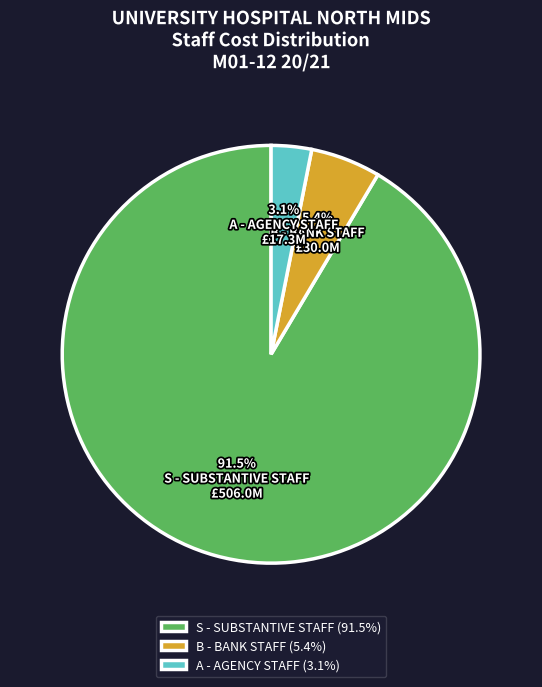

How many slices are in this pie chart?

3